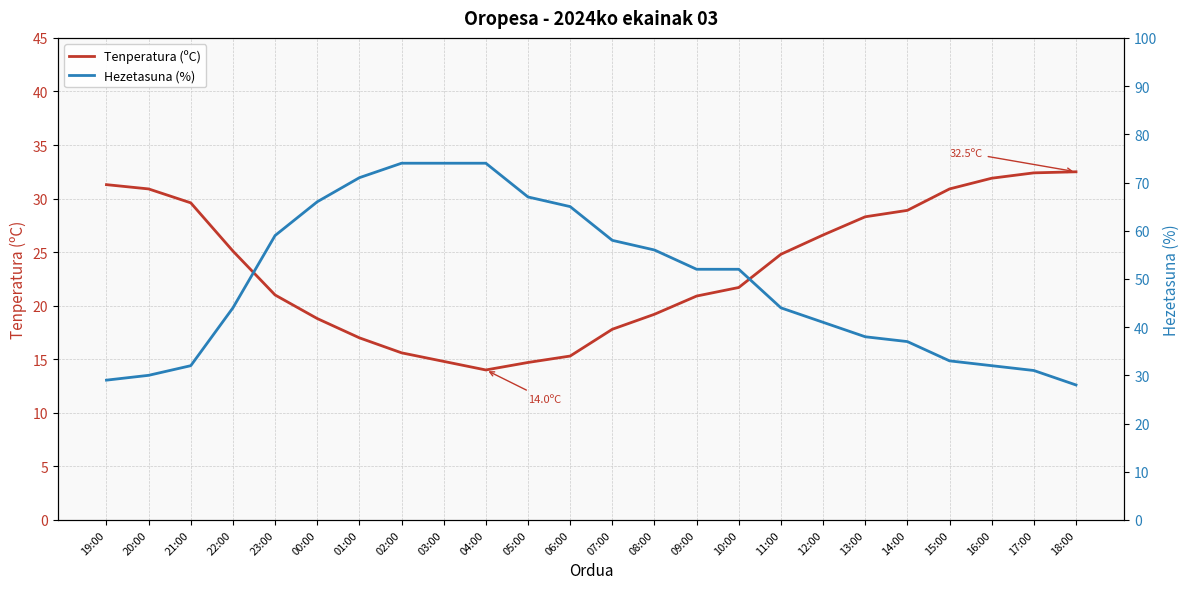

Does the chart have visible grid lines?

Yes